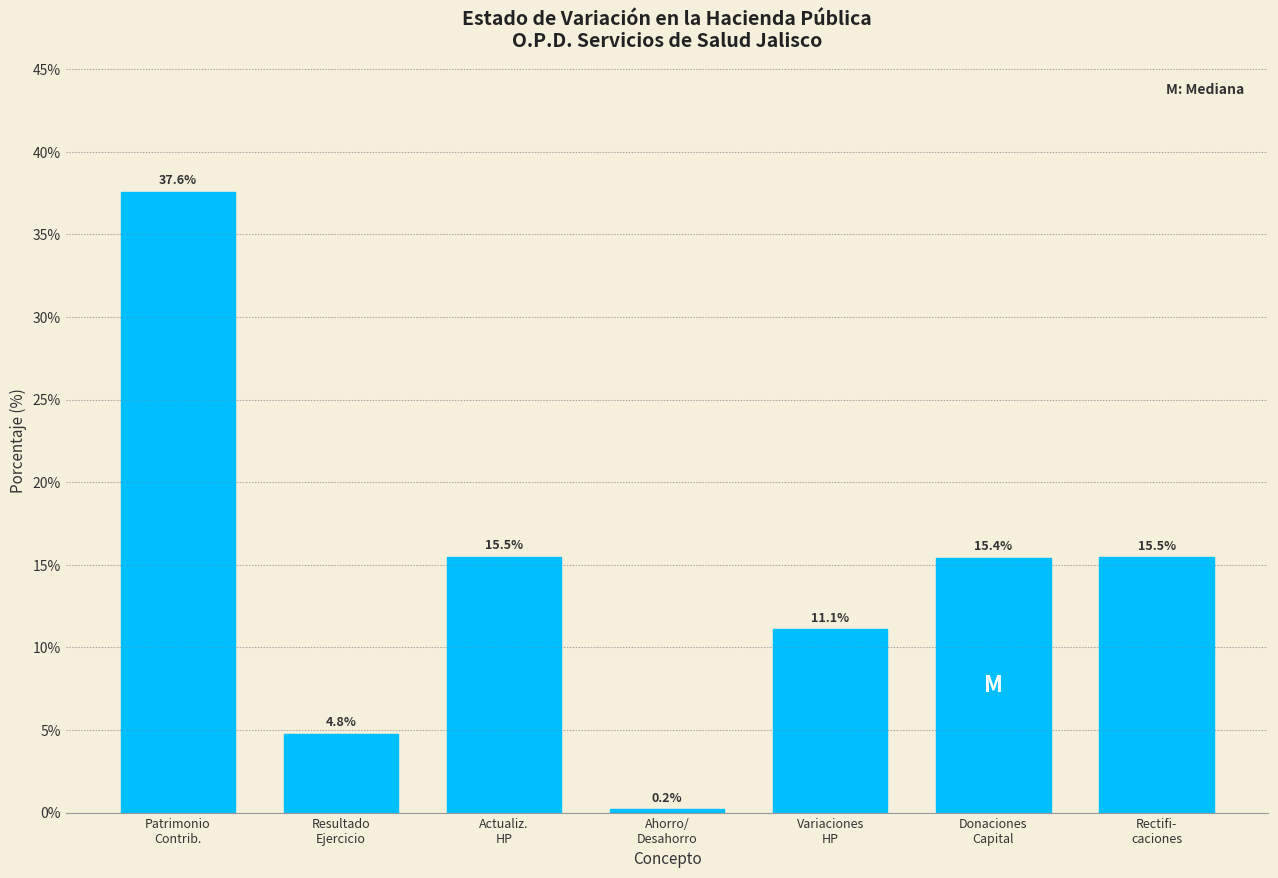

Reading left to right, extract all data points from this chart.

37.6	4.8	15.5	0.2	11.1	15.4	15.5